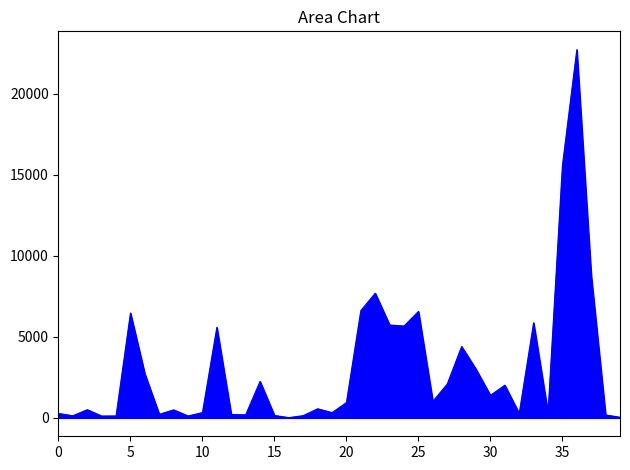

What is the maximum value shown in the chart?

22733.0